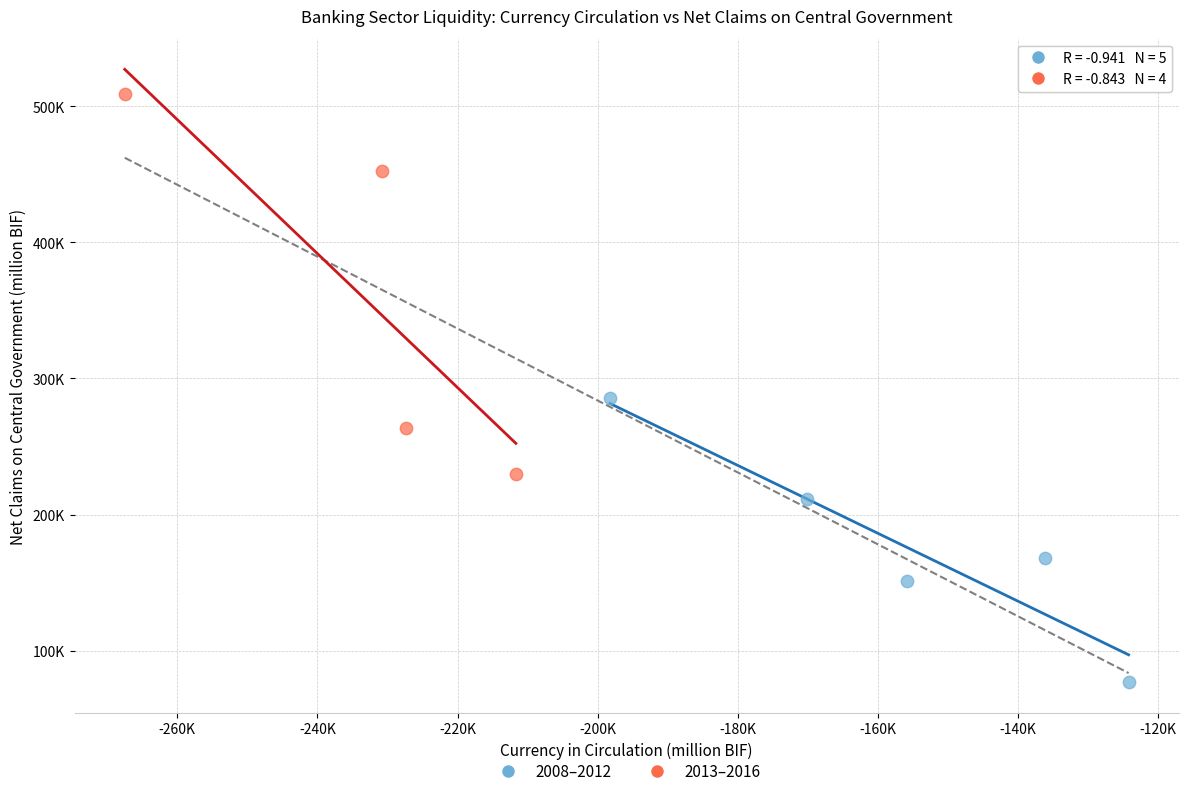

What are all the series names shown in the legend?

2008–2012, 2013–2016